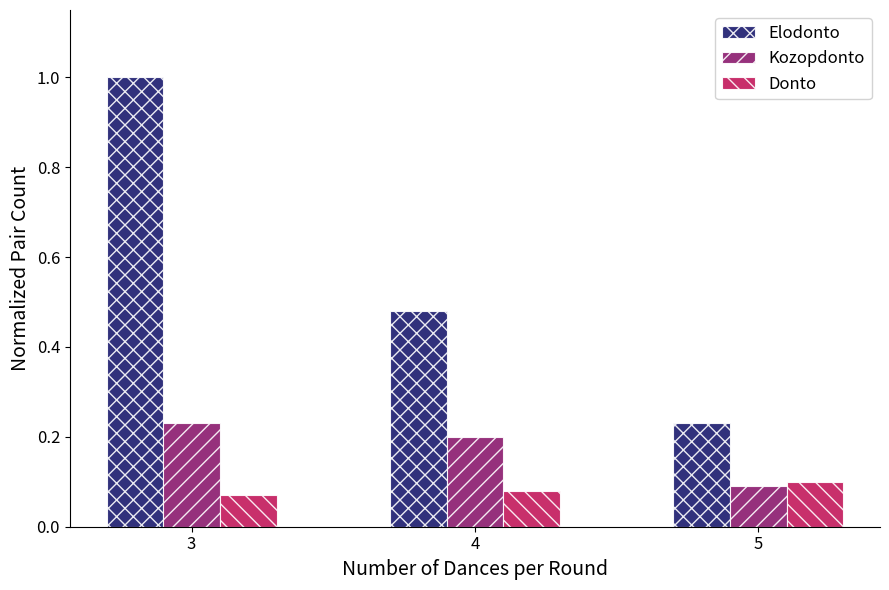

What is the sum of all Elodonto values?

1.7